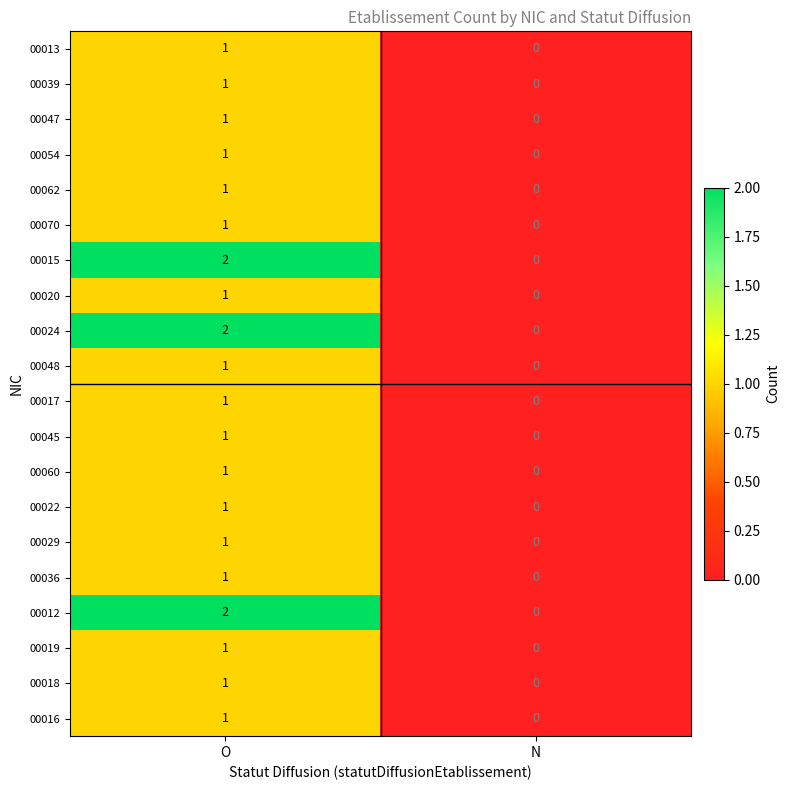

True or false: 00048 has a value of 2 at O.

False